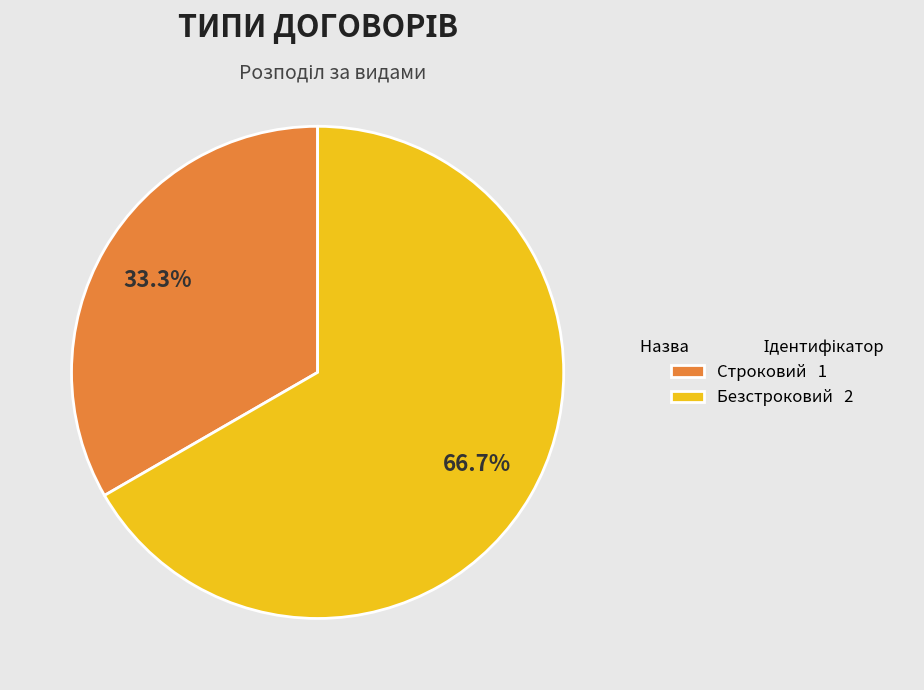

To the nearest percent, what is the combined percentage of Строковий and Безстроковий?

100%